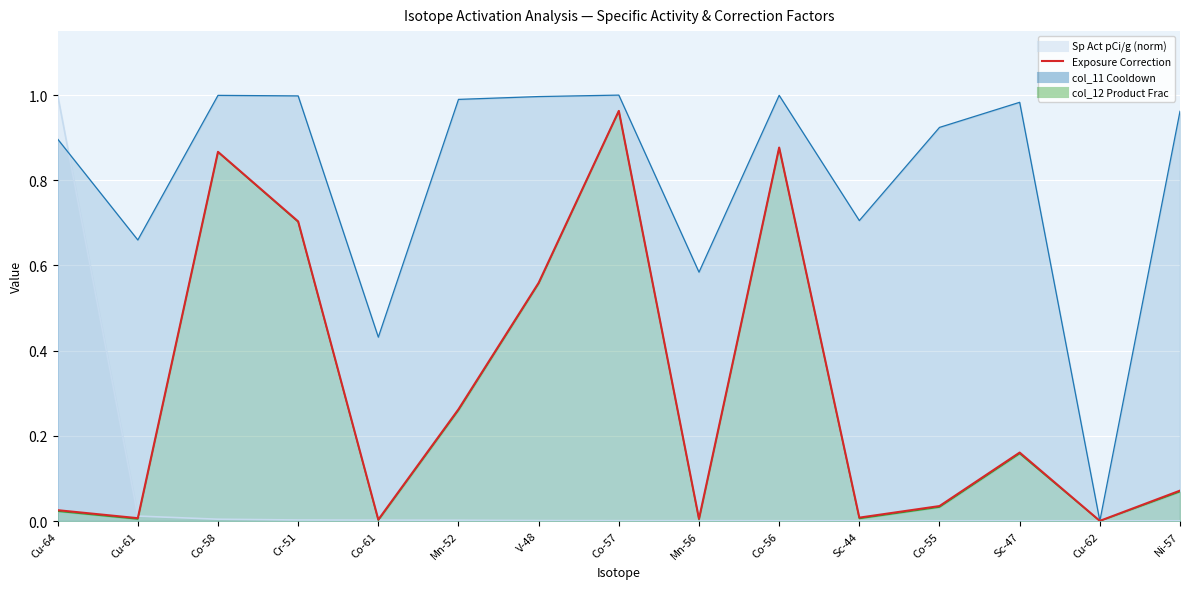

At which category does the data reach its first local valley?

Cu-61